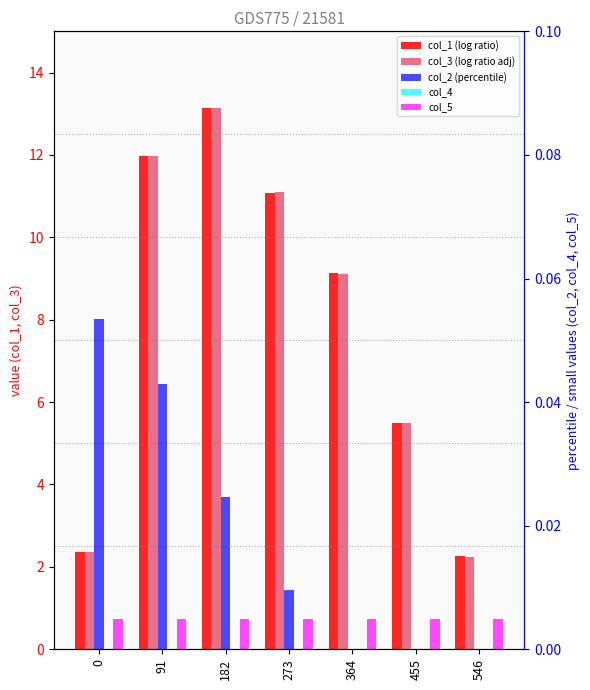

What is the value of the col_3 (log ratio adj) bar at the 1st from the left?

2.4